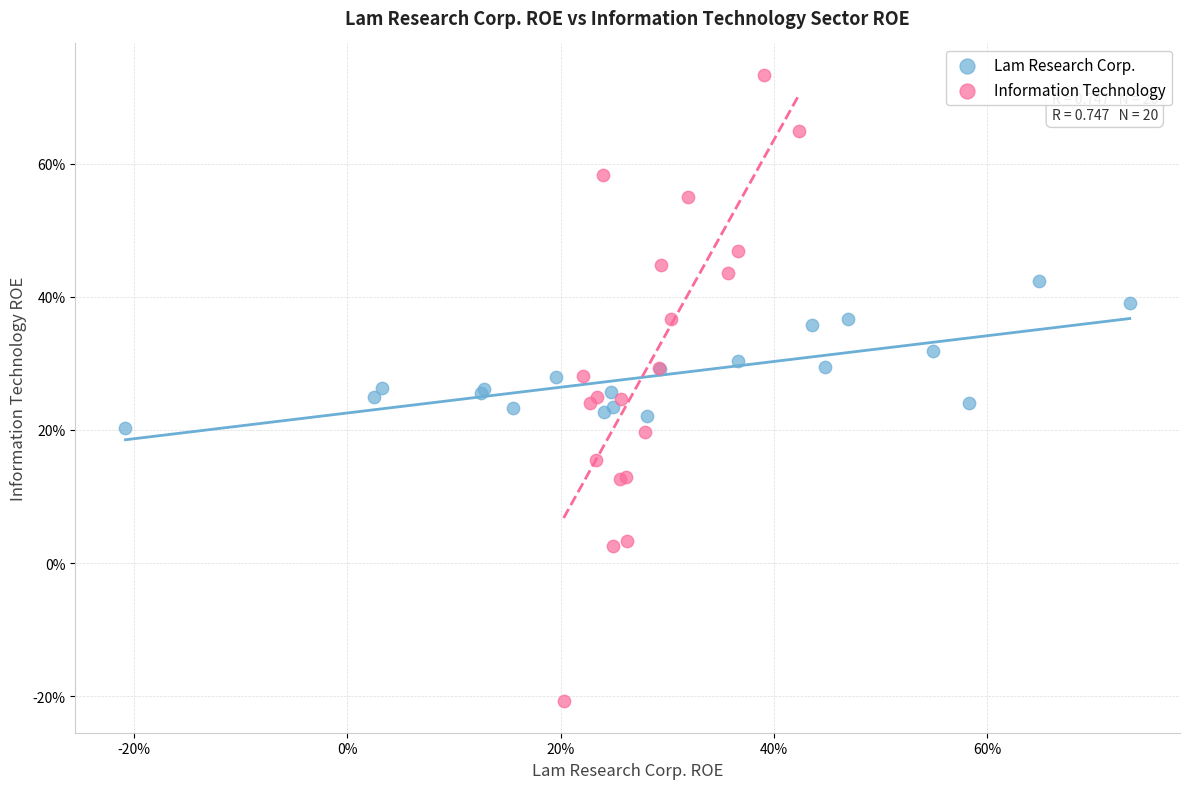

What are all the series names shown in the legend?

Lam Research Corp., Information Technology